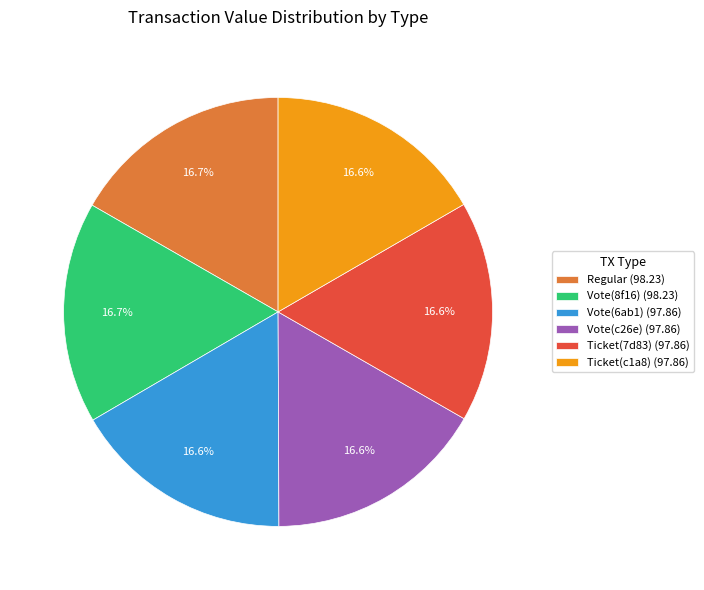

How many slices are in this pie chart?

6